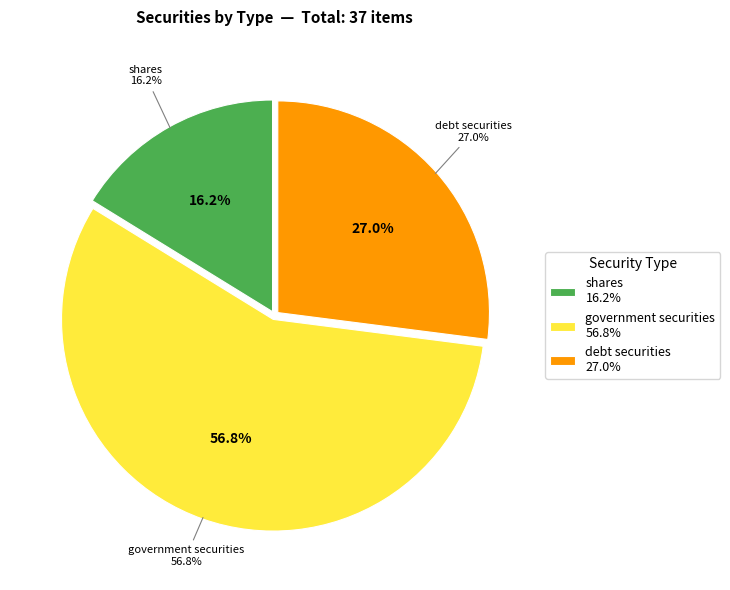

Which slice represents more than half of the pie?

government securities